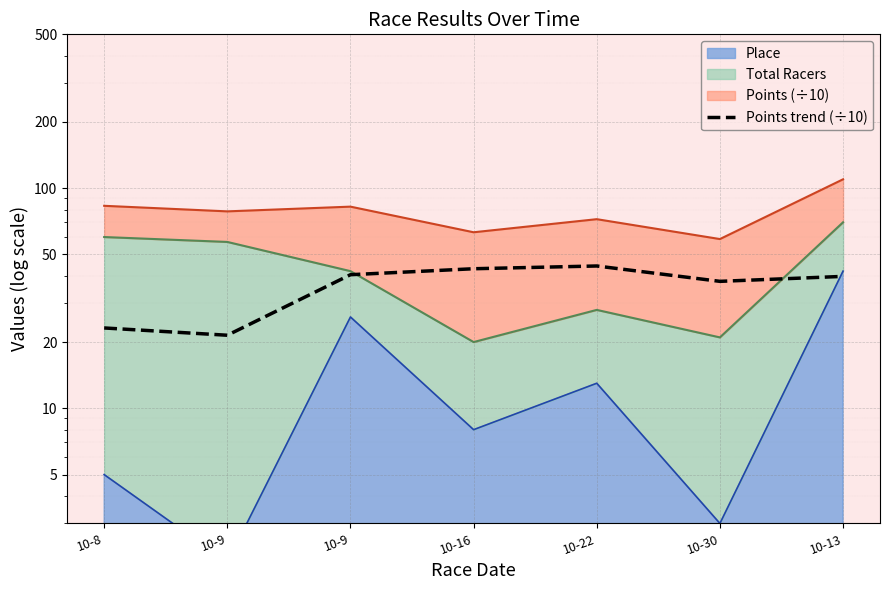

What is the value of the 5th point from the left?

44.3